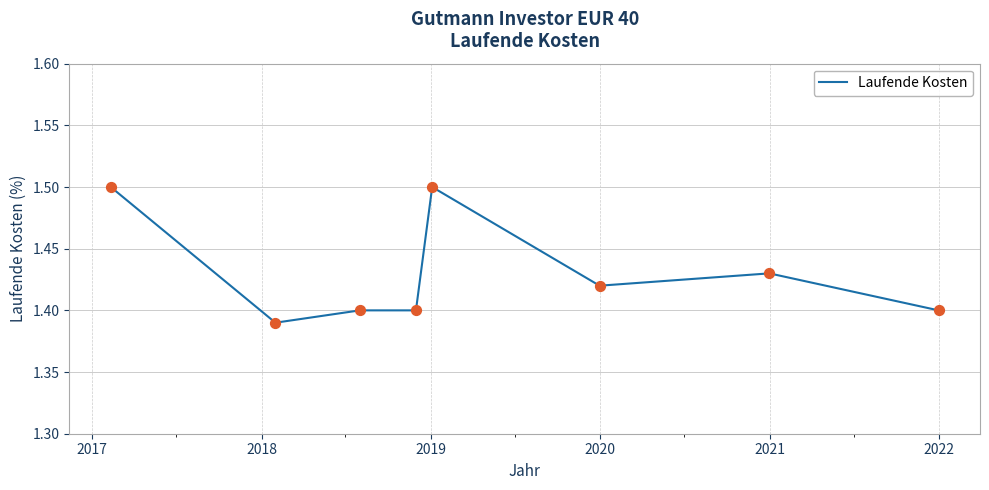

How many values are between 1 and 2?

8